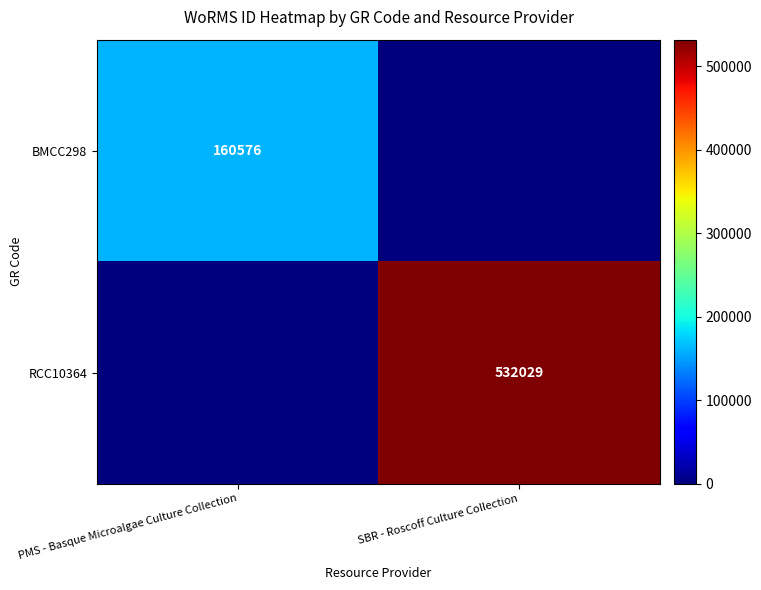

The value of RCC10364 at SBR - Roscoff Culture Collection is 185199. True or false?

False